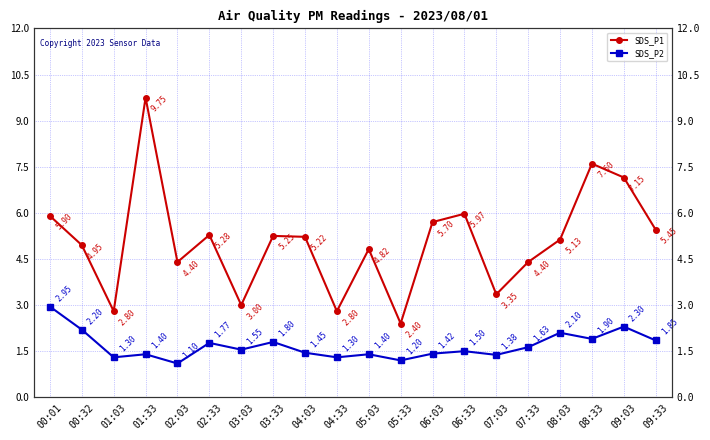

What is the spread (max minus min) of values at 04:03?

3.8